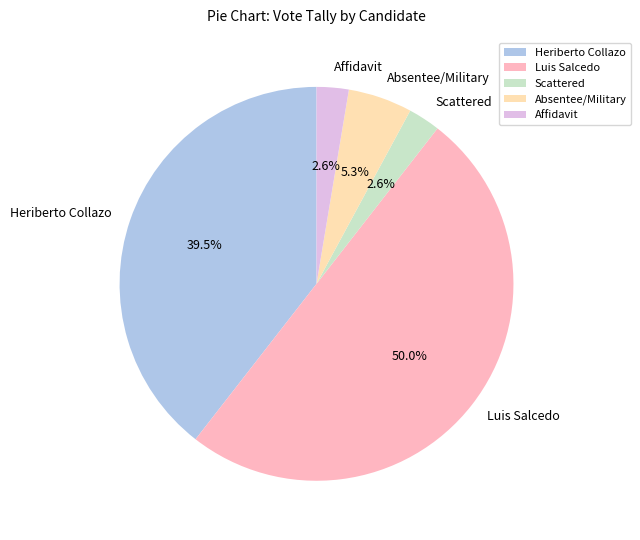

Count the number of slices in the pie.

5